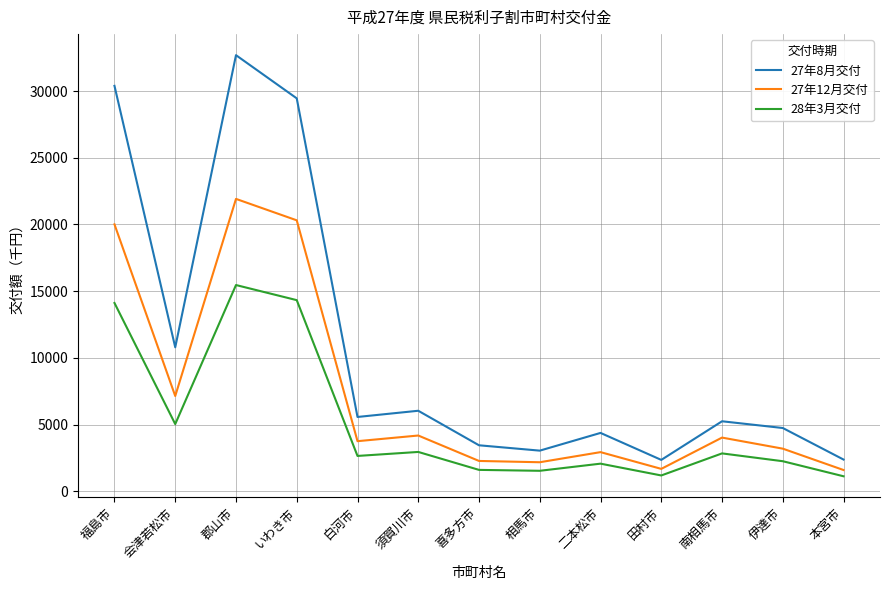

What is the sum of the 28年3月交付 values at 白河市 and 南相馬市?

5486